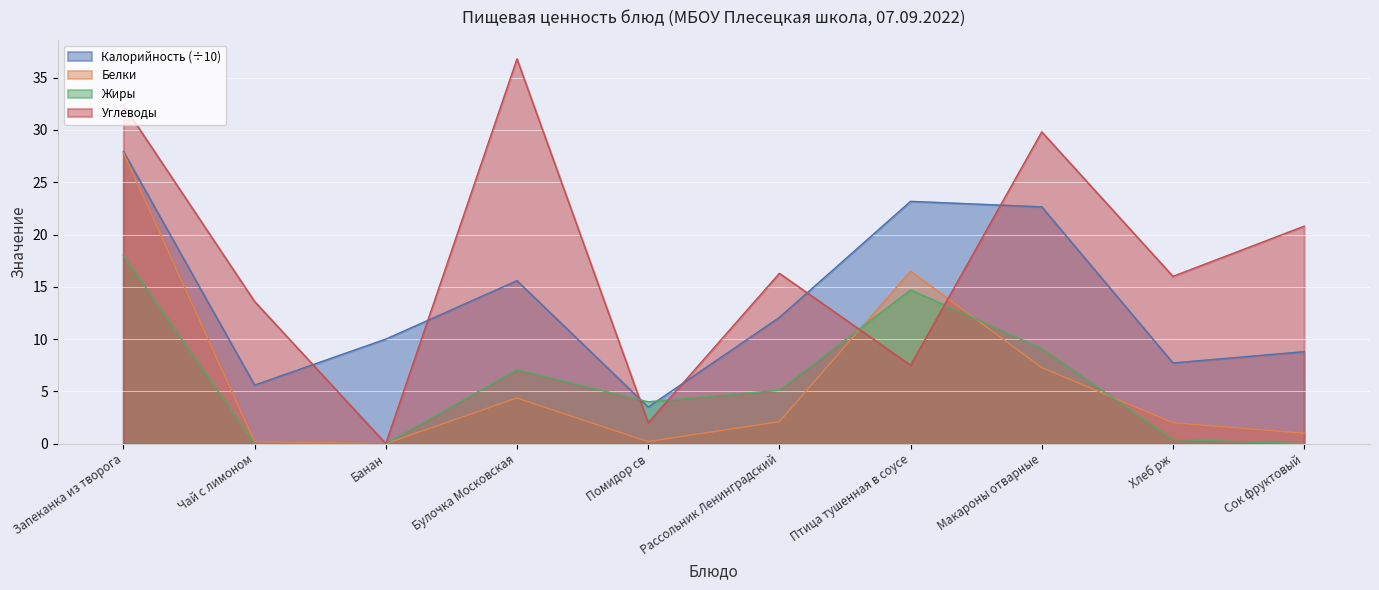

What is the total value across all series at Хлеб рж?

26.1